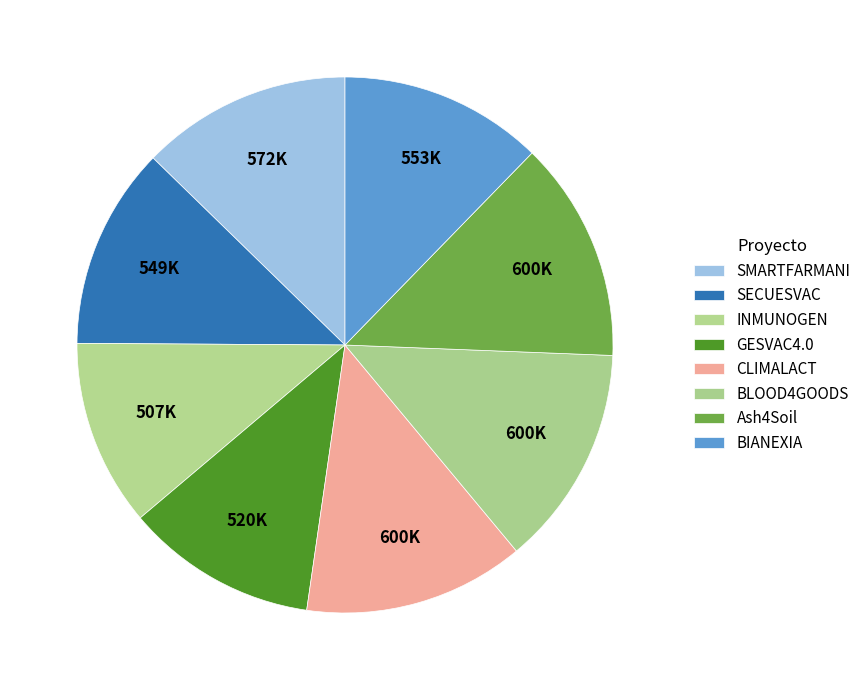

How many slices are in this pie chart?

8